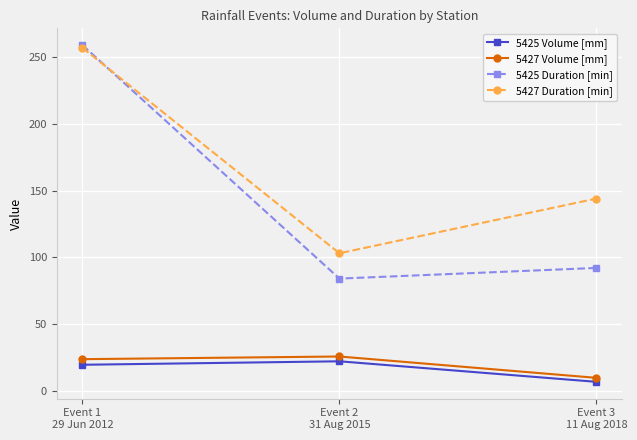

Reading left to right, what are all the values shown in this chart?

5425 Volume [mm]: Event 1
29 Jun 2012=19.4	Event 2
31 Aug 2015=22.0	Event 3
11 Aug 2018=6.6
5427 Volume [mm]: Event 1
29 Jun 2012=23.6	Event 2
31 Aug 2015=25.6	Event 3
11 Aug 2018=9.6
5425 Duration [min]: Event 1
29 Jun 2012=259.0	Event 2
31 Aug 2015=84.0	Event 3
11 Aug 2018=92.0
5427 Duration [min]: Event 1
29 Jun 2012=257.0	Event 2
31 Aug 2015=103.0	Event 3
11 Aug 2018=144.0